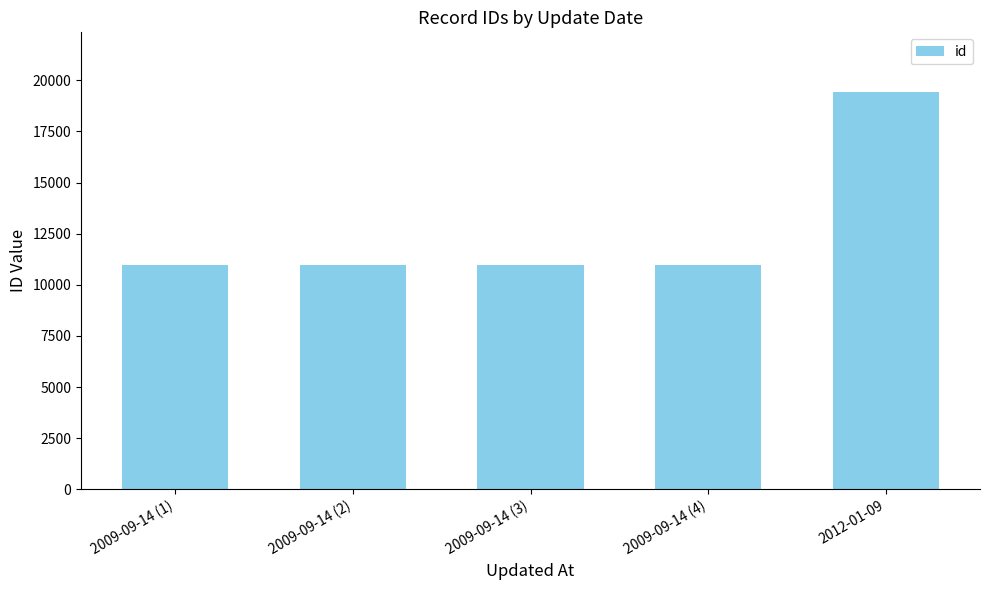

What is the difference between the values at 2009-09-14 (2) and 2009-09-14 (1)?

23